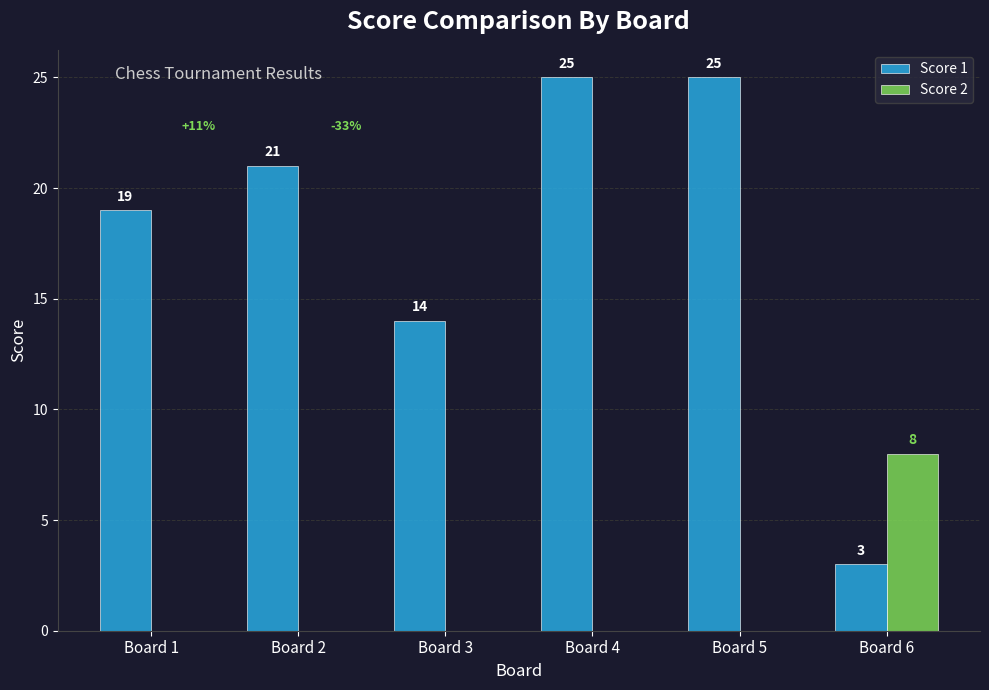

How many categories are shown in the chart?

6